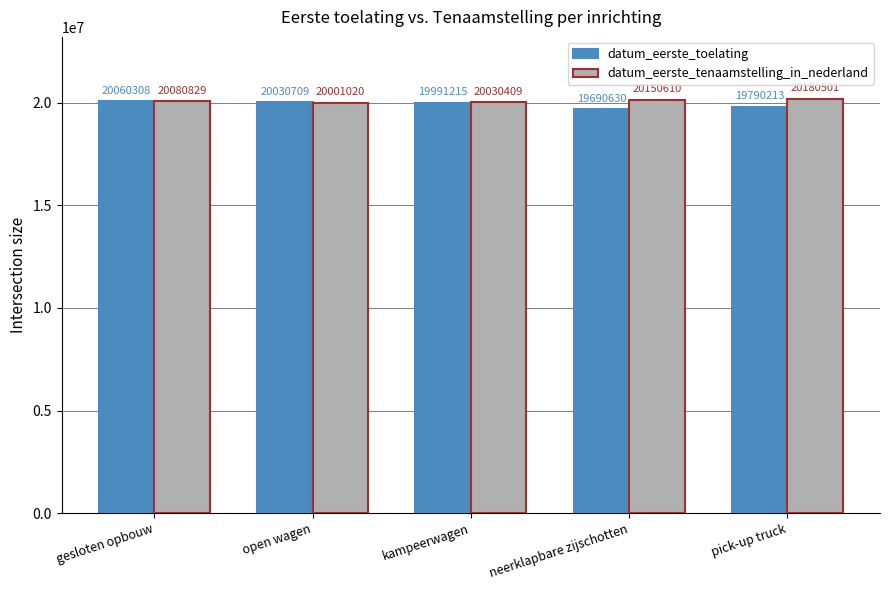

The datum_eerste_toelating series shows 19991215 at kampeerwagen. True or false?

True